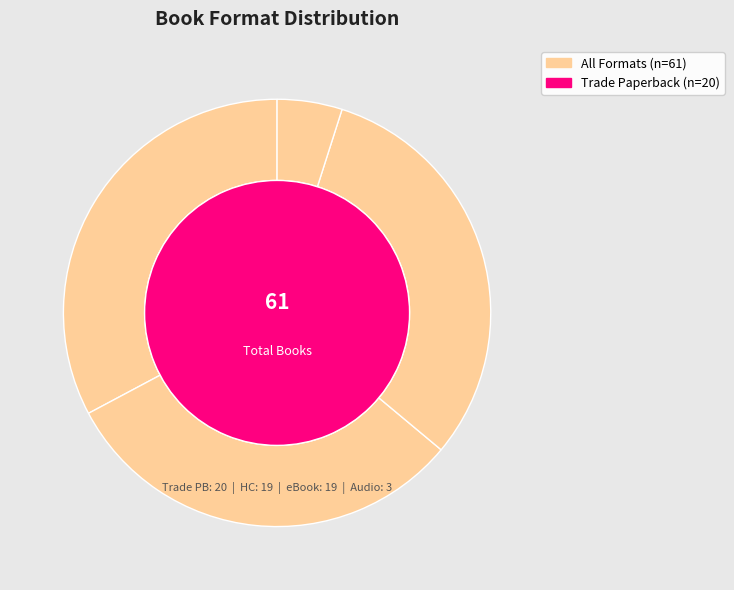

To the nearest percent, what percentage of the pie is eBook?

31%